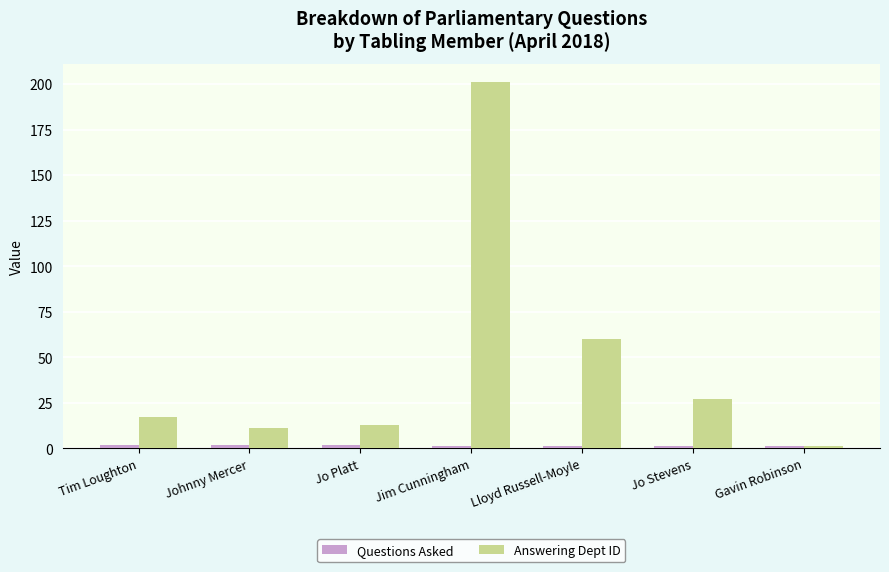

Are the bars horizontal?

No